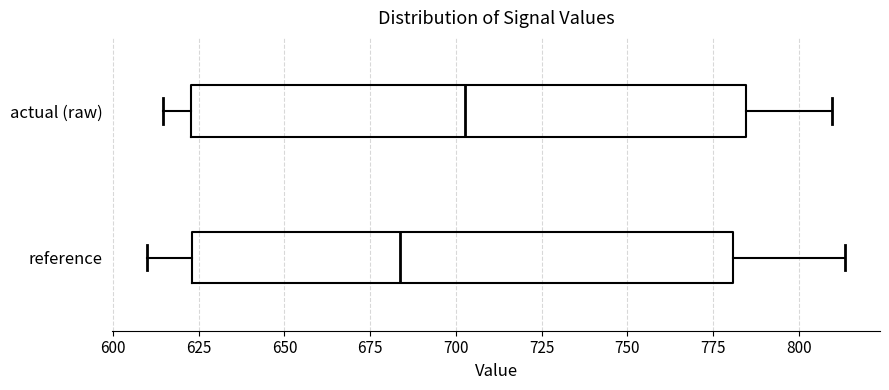

Which box has the furthest to the right median line?

actual (raw)